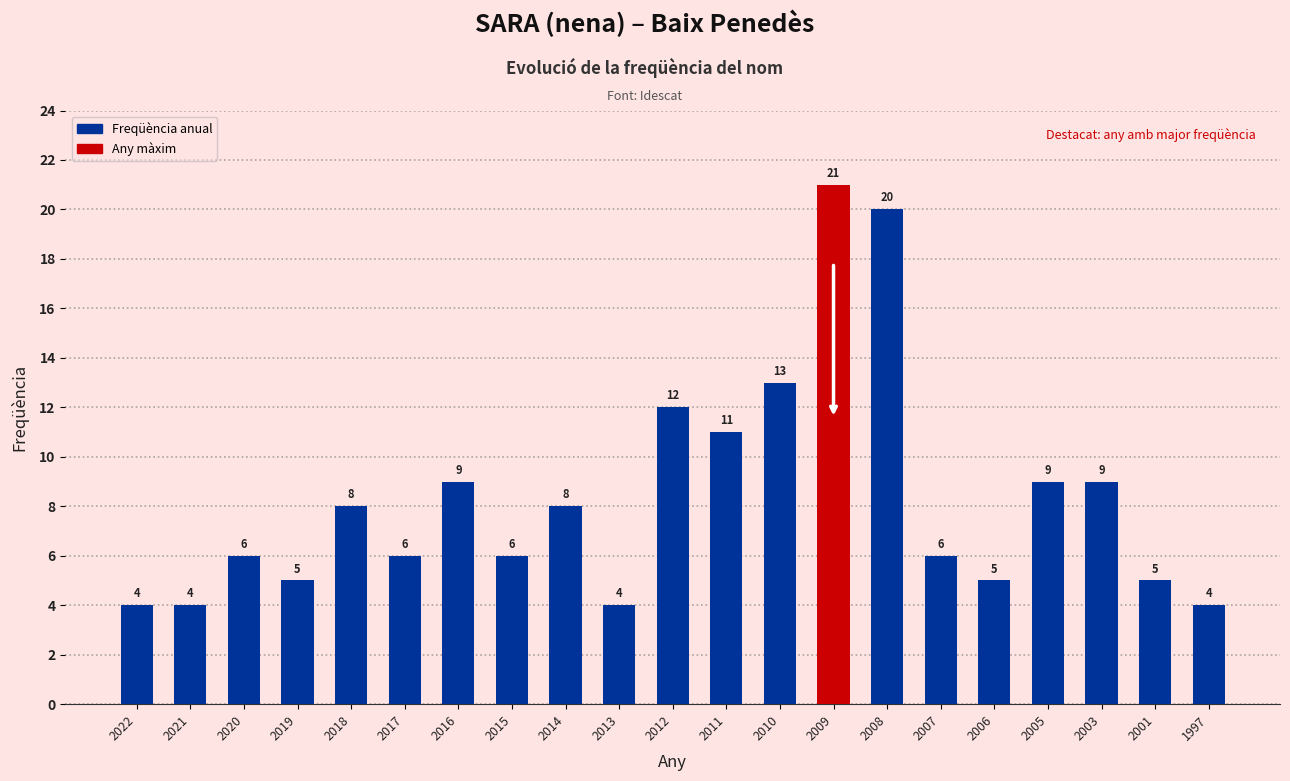

What is the change in value from 2021 to 2014?

+4